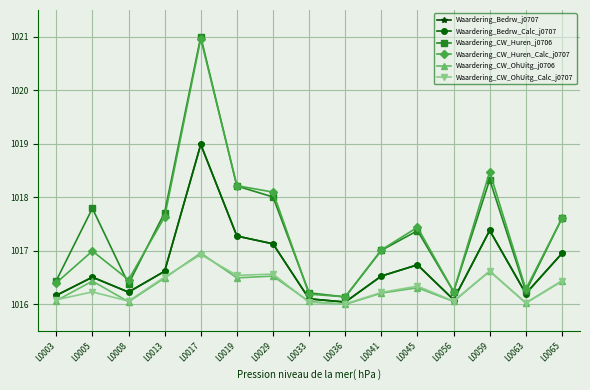

Which category has the lowest value across all series?

L0036